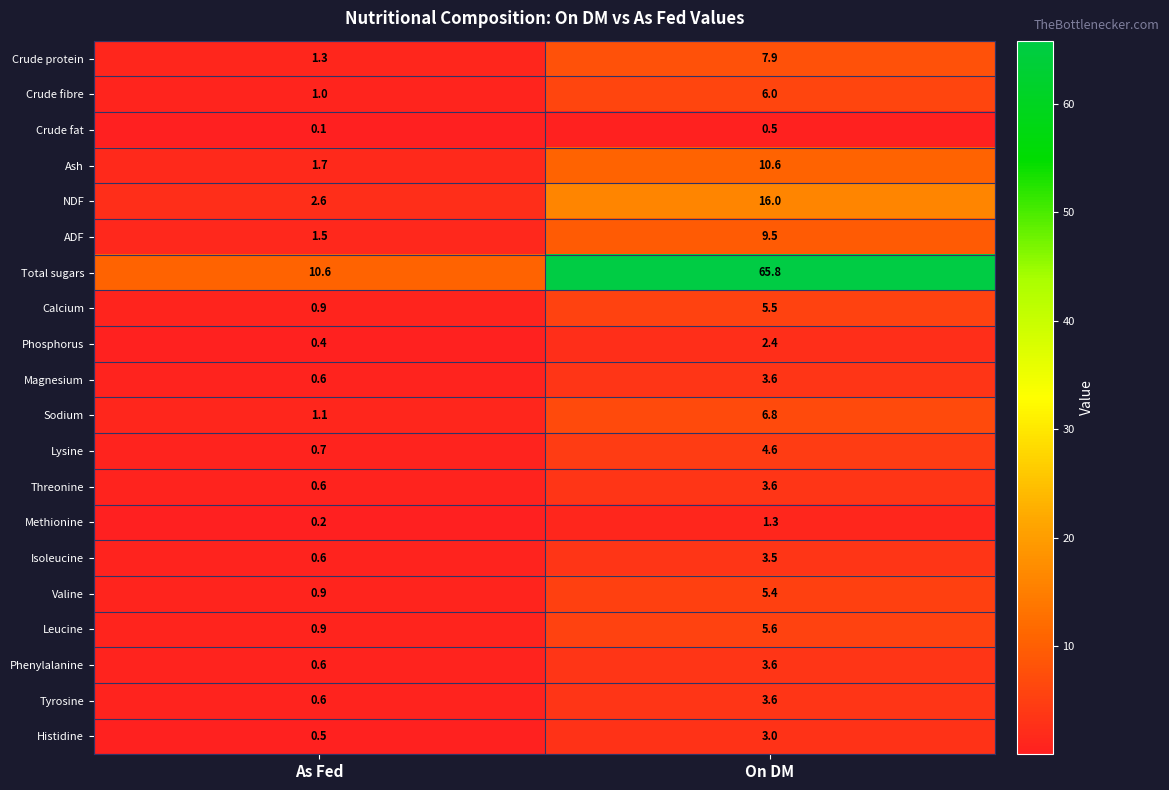

Rank the categories by Sodium value from highest to lowest.

On DM, As Fed